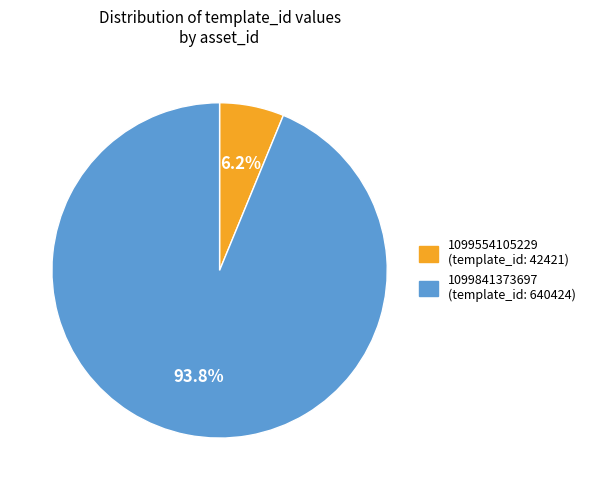

How many slices are in this pie chart?

2